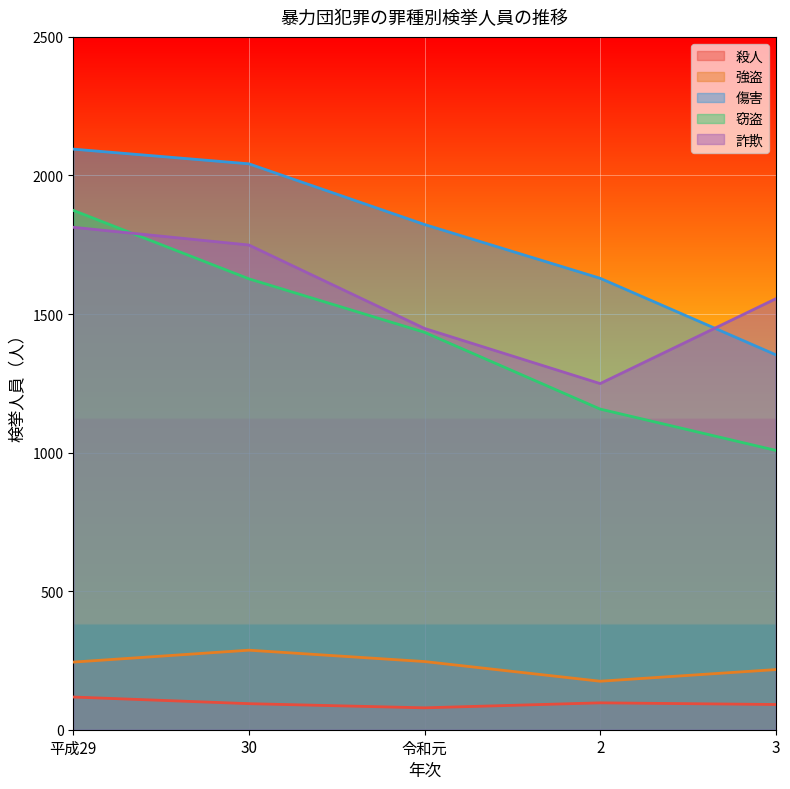

Reading right to left, list all the values displayed in this chart.

殺人: 3=91	2=97	令和元=79	30=94	平成29=118
強盗: 3=217	2=175	令和元=246	30=287	平成29=244
傷害: 3=1353	2=1629	令和元=1823	30=2042	平成29=2095
窃盗: 3=1008	2=1157	令和元=1434	30=1627	平成29=1874
詐欺: 3=1555	2=1249	令和元=1448	30=1749	平成29=1813